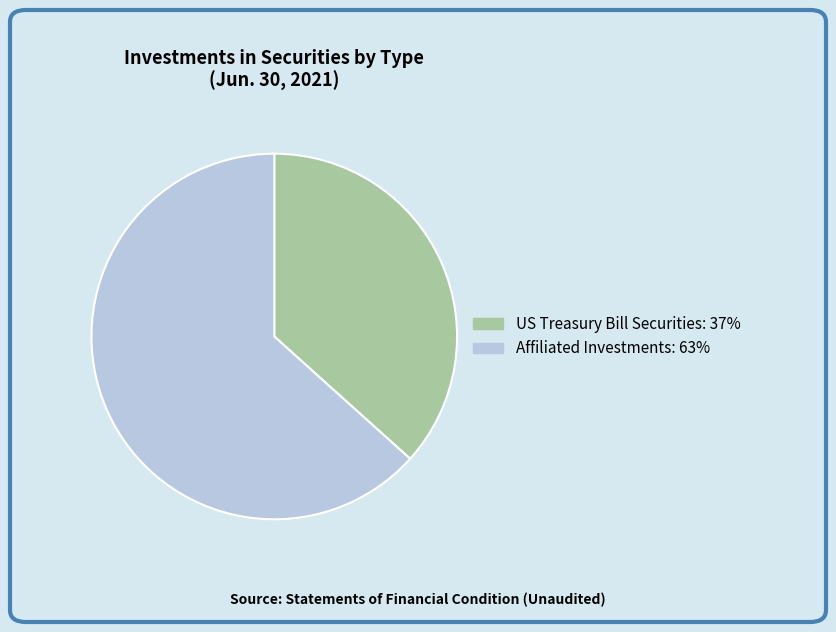

Is the sum of US Treasury Bill Securities and Affiliated Investments greater than half?

Yes